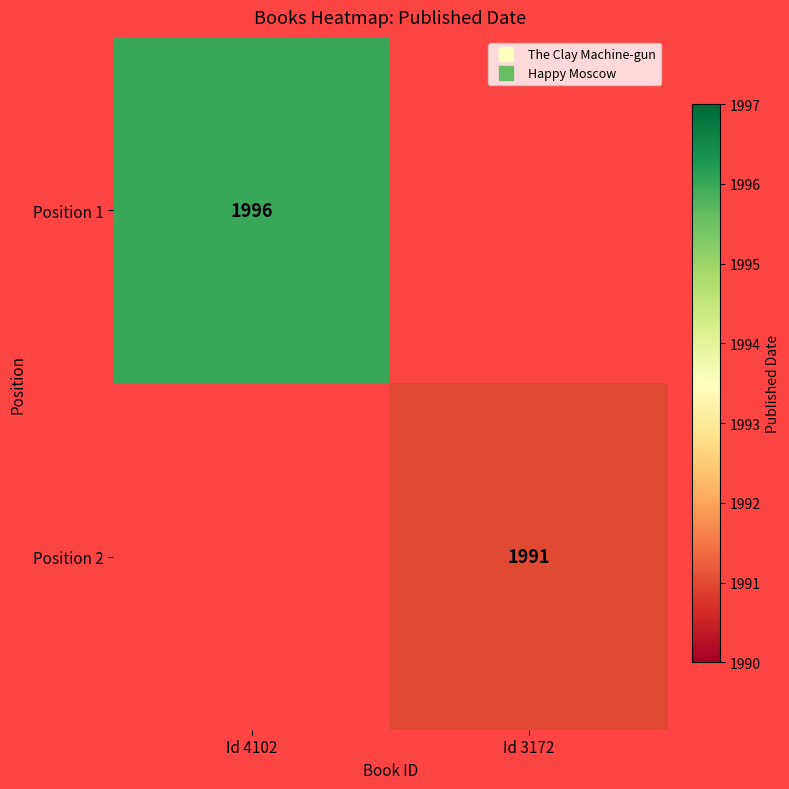

List the series in order of their overall mean, highest first.

Position 1, Position 2